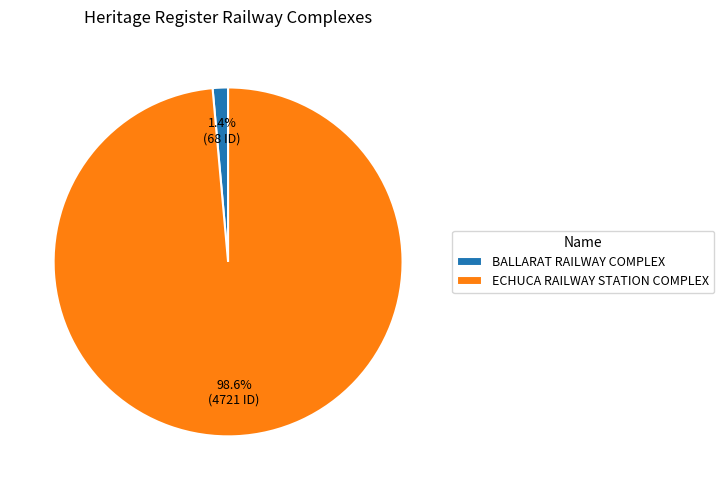

To the nearest percent, what percentage of the pie is BALLARAT RAILWAY COMPLEX?

1%